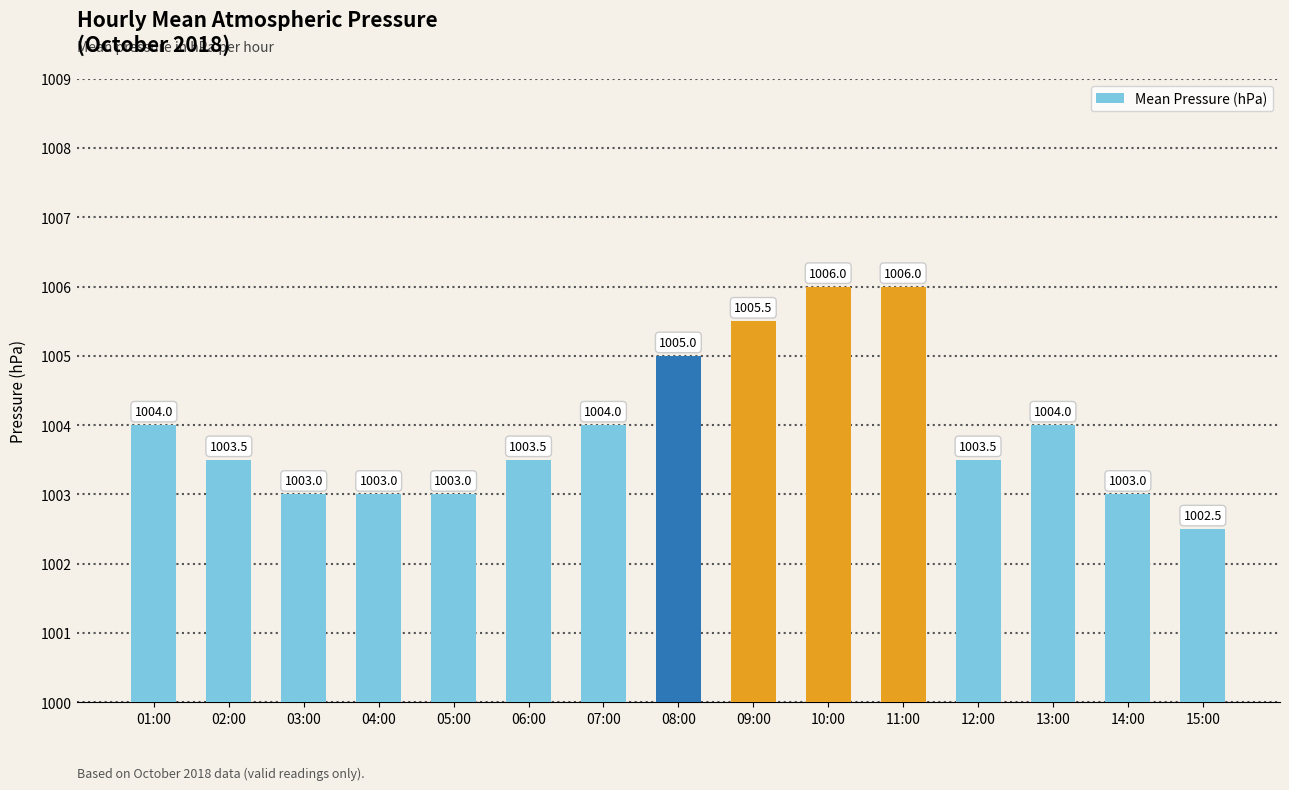

What is the difference between the second highest and minimum values?

3.5